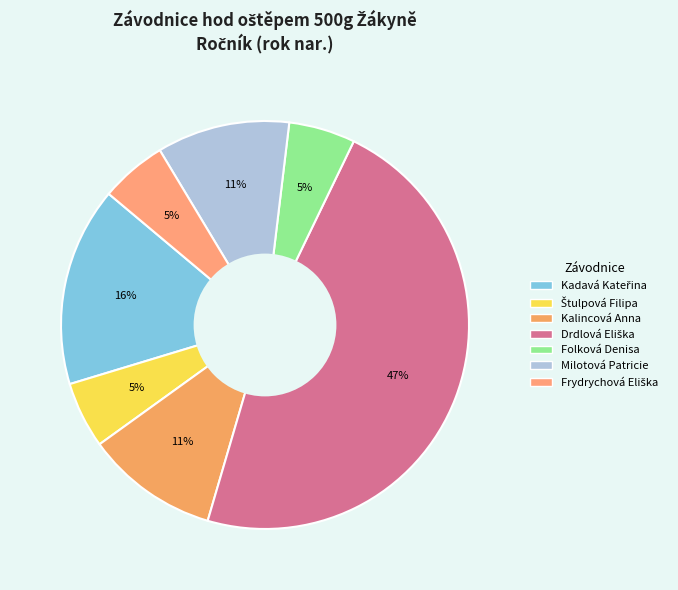

How many segments does this pie chart have?

7